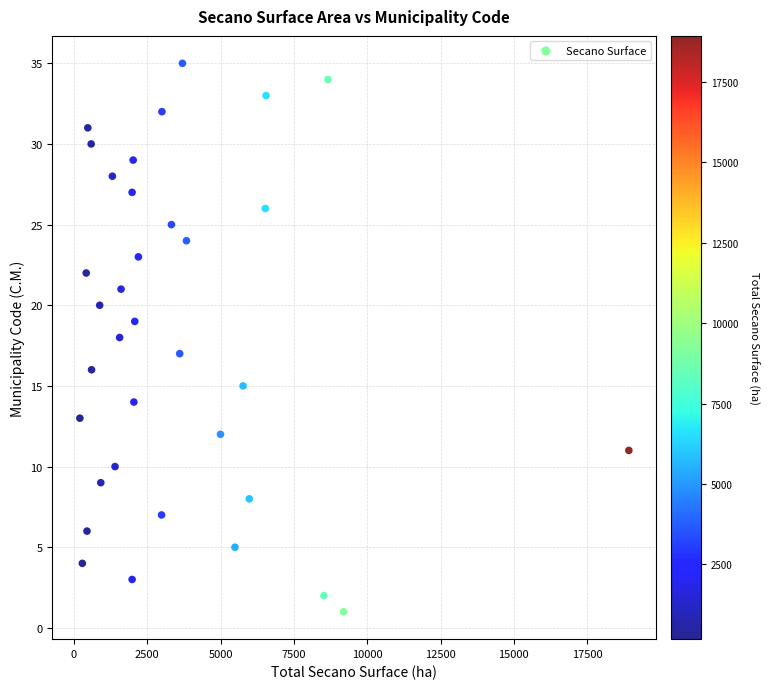

What is the range of Y values (max minus min)?

34